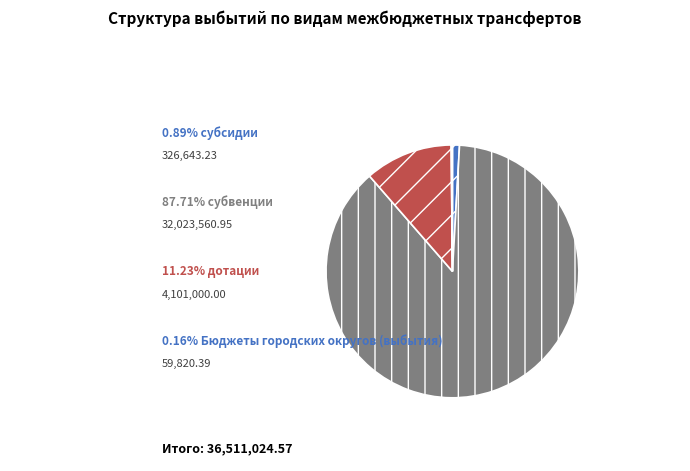

Does any single category account for the majority?

Yes